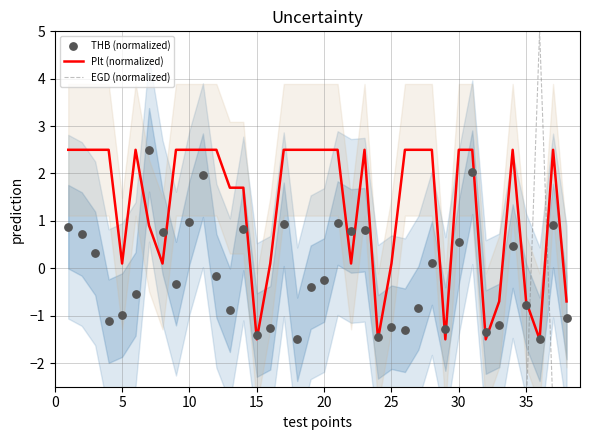

The value of Plt (normalized) at 15 is -1.5. True or false?

True